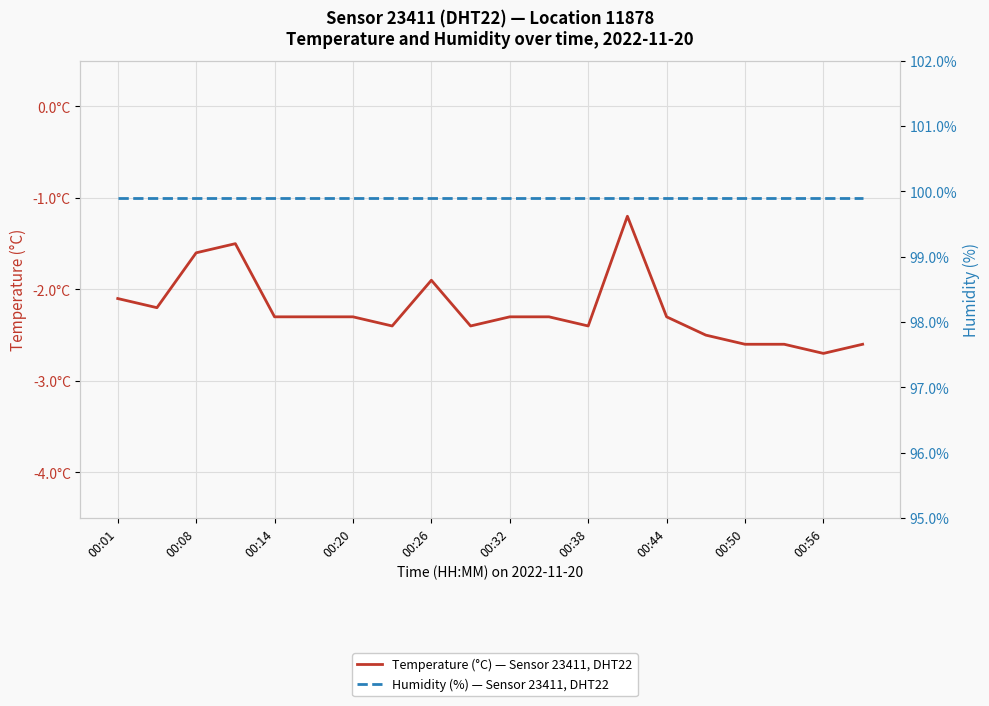

At how many categories does at least one series exceed 6?

20